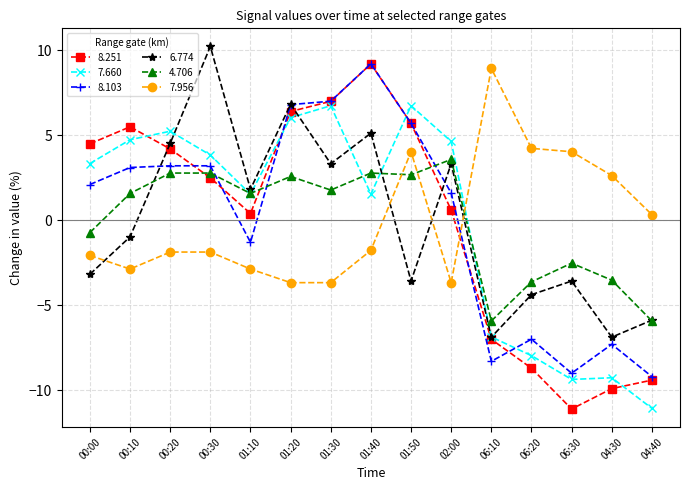

How many values in 7.660 are below zero?

5